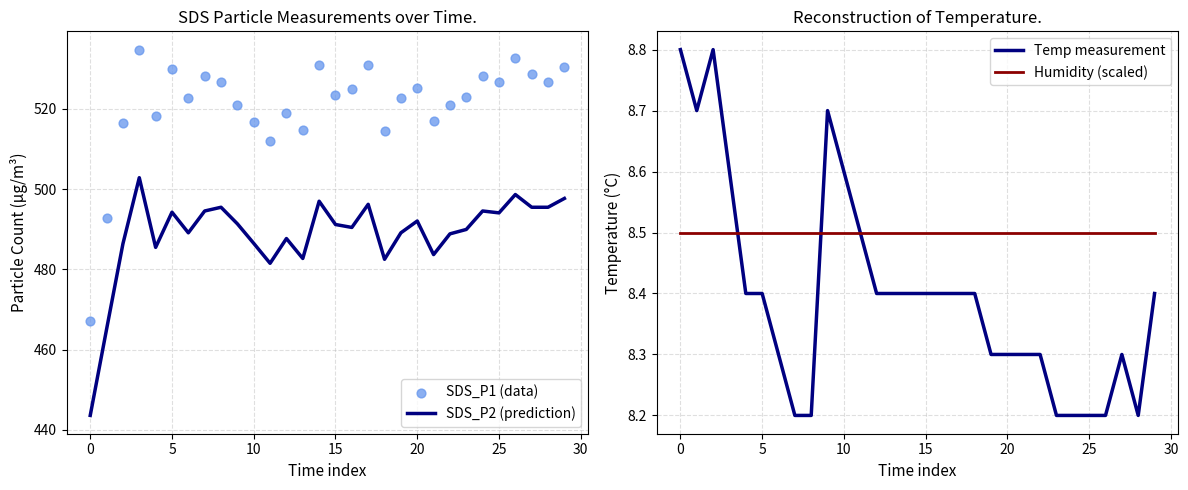

True or false: Humidity (scaled) has a value of 2.3 at 10.

False